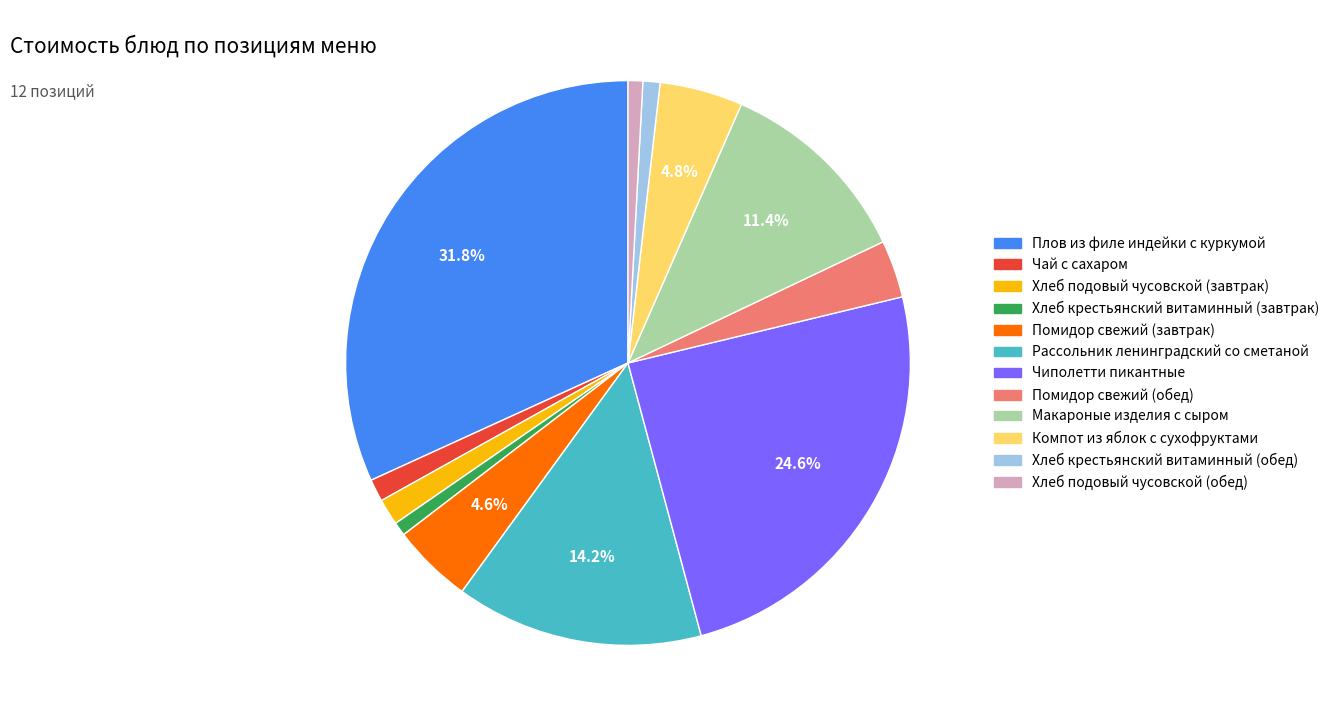

To the nearest percent, what is the average slice percentage?

8%